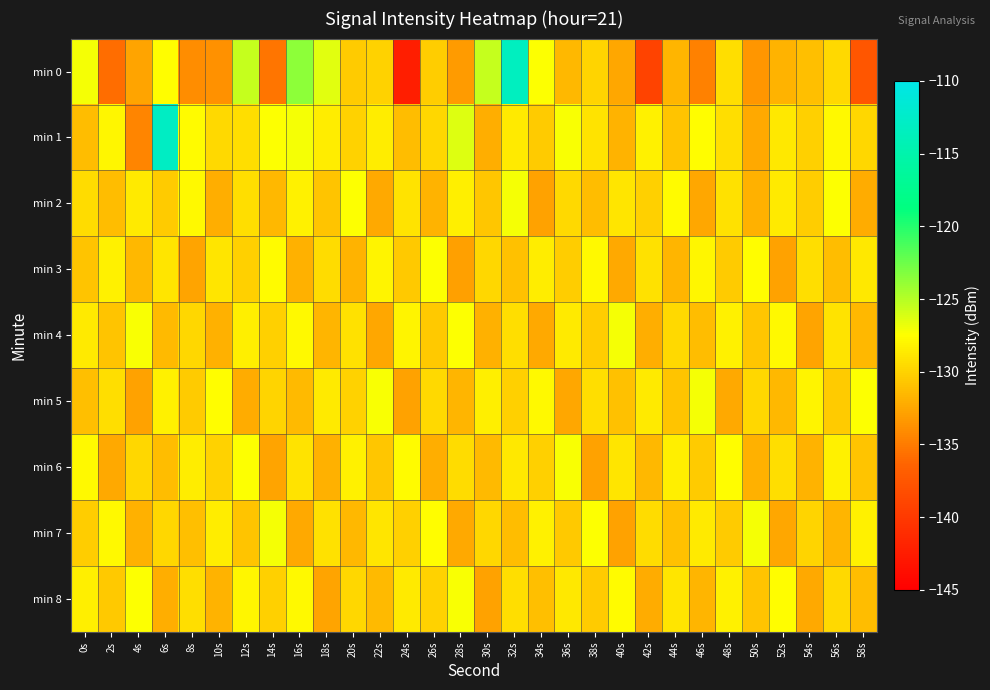

At how many categories does at least one series exceed -139?

30